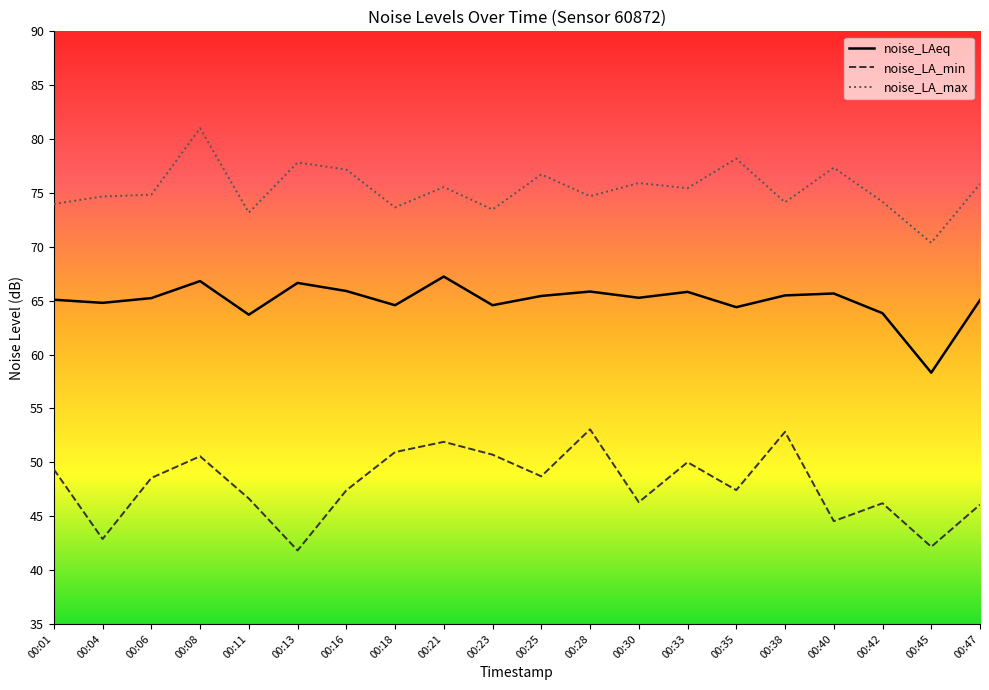

What is the difference between the maximum and minimum values in the noise_LA_min series?

11.2